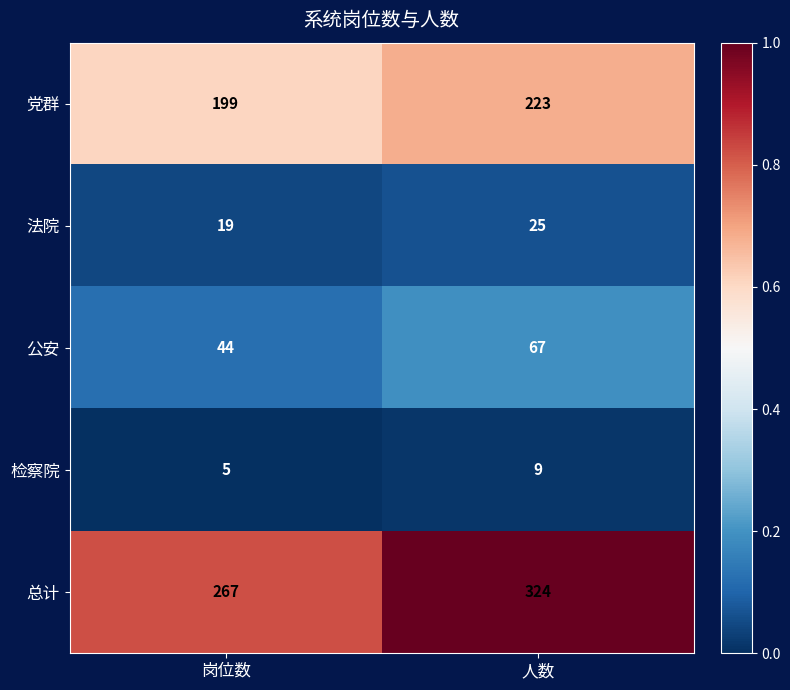

Is it true that 总计 equals 267 at 岗位数?

True